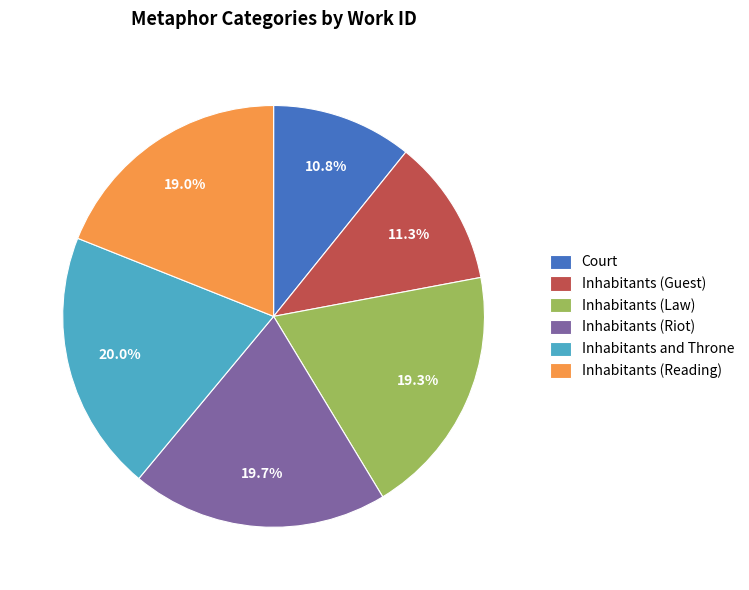

To the nearest percent, what is the average slice percentage?

17%